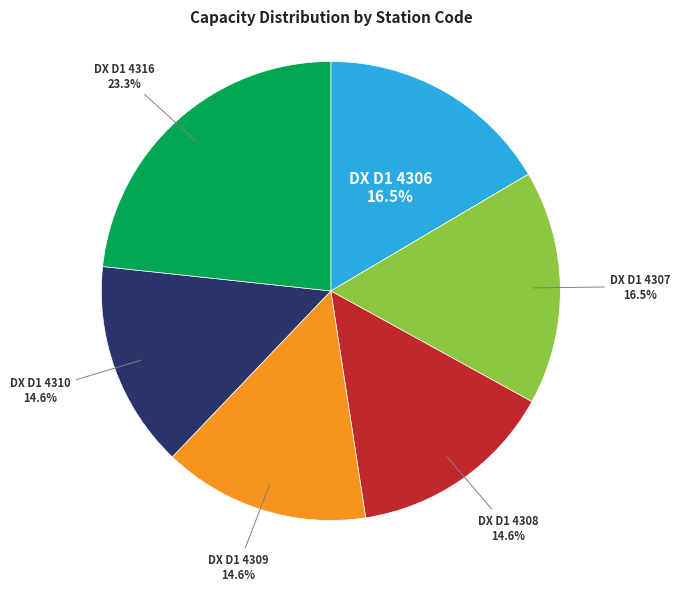

Does DX D1 4310 represent more than half of the total?

No